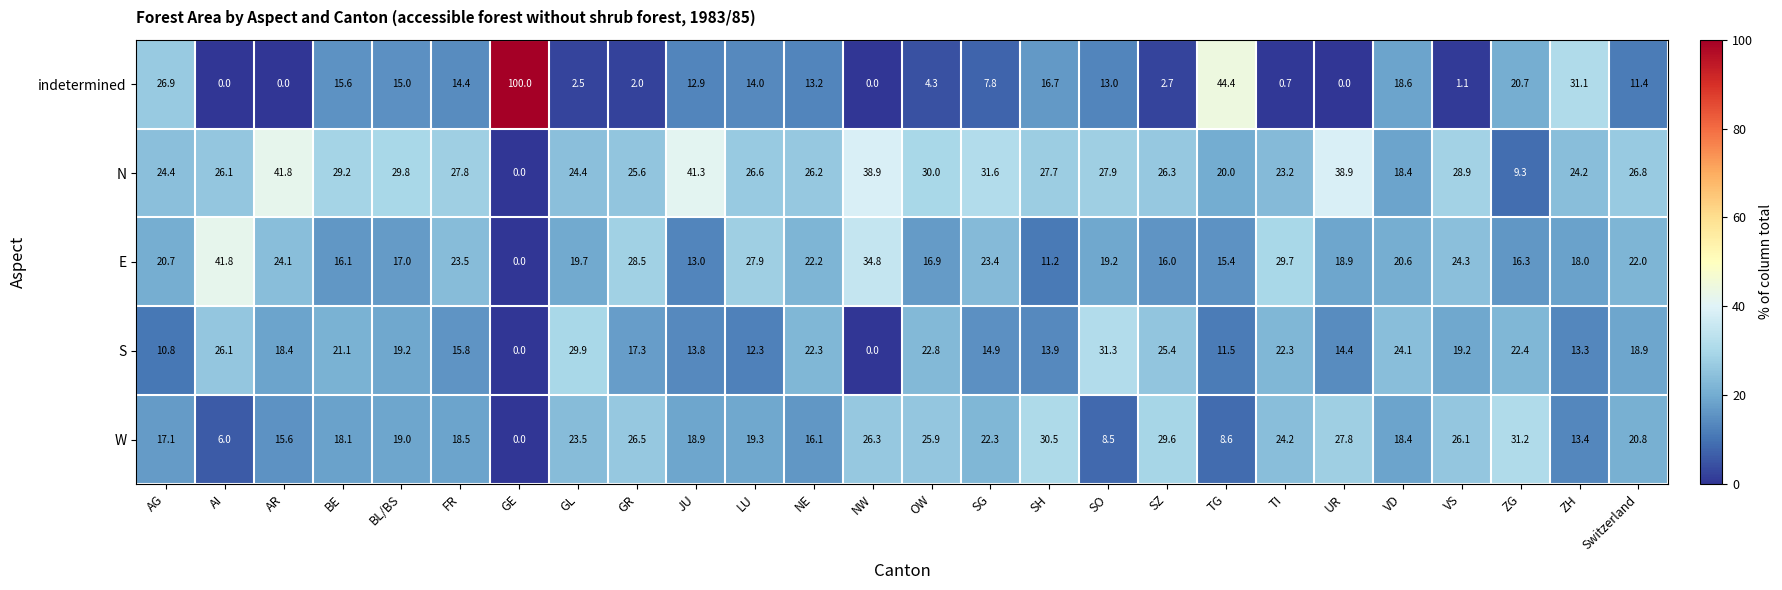

What is the maximum value for N?

41.8